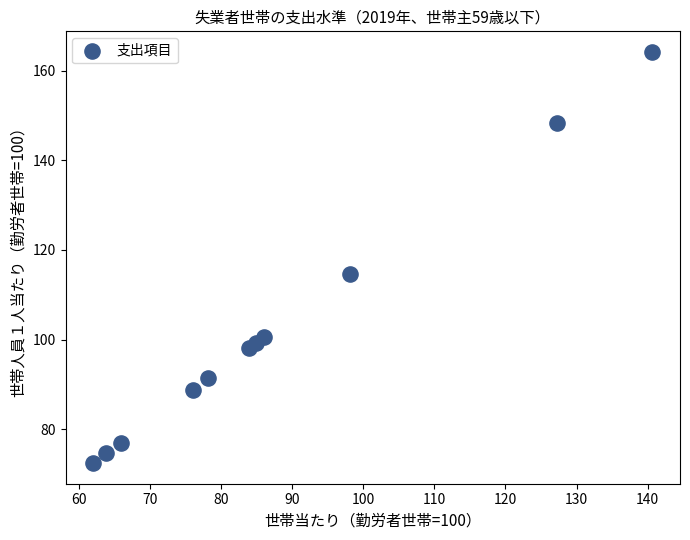

What Y value in the scatter plot is closest to 118?

114.7